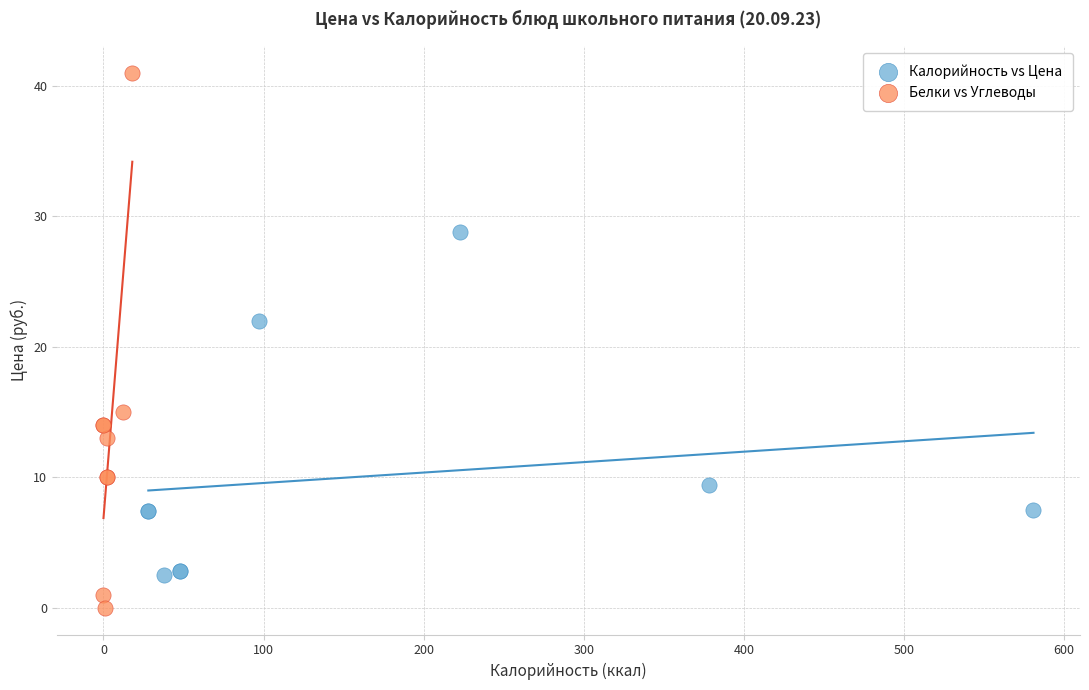

Which series contains the highest Y value?

Белки vs Углеводы